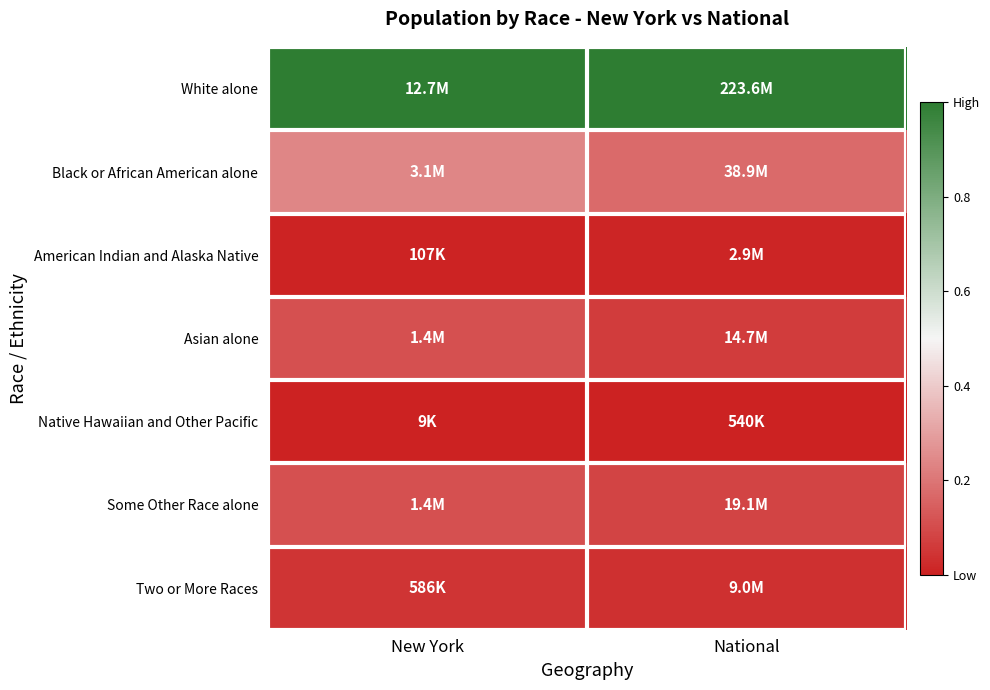

Reading left to right, list all the values displayed in this chart.

White alone: New York=1.0	National=1.0
Black or African American alone: New York=0.2	National=0.2
American Indian and Alaska Native: New York=0.0	National=0.0
Asian alone: New York=0.1	National=0.1
Native Hawaiian and Other Pacific: New York=0.0	National=0.0
Some Other Race alone: New York=0.1	National=0.1
Two or More Races: New York=0.0	National=0.0